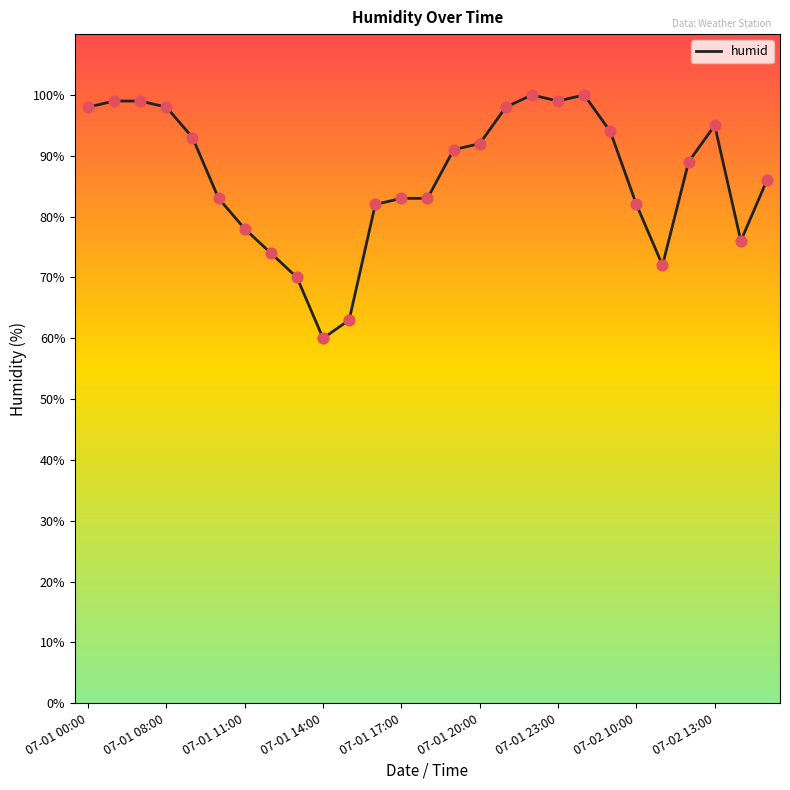

What is the maximum value shown in the chart?

100